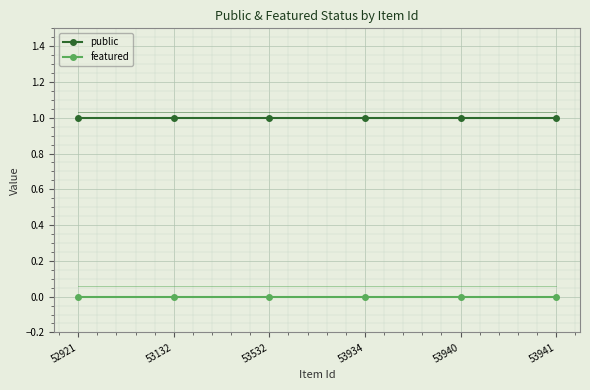

What is the total value across all series at 53132?

2.1